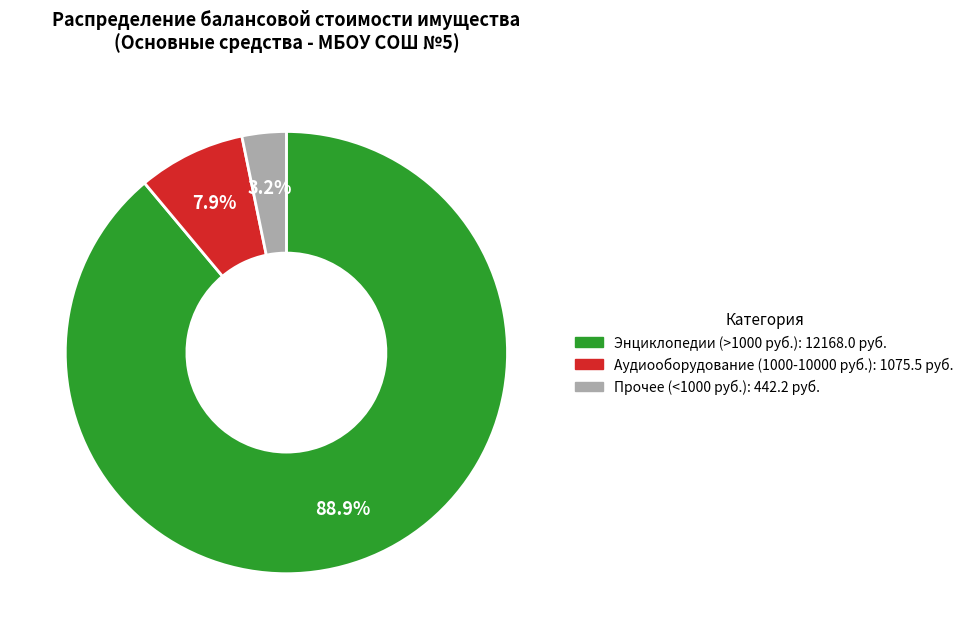

Is there any slice that represents more than half of the pie?

Yes